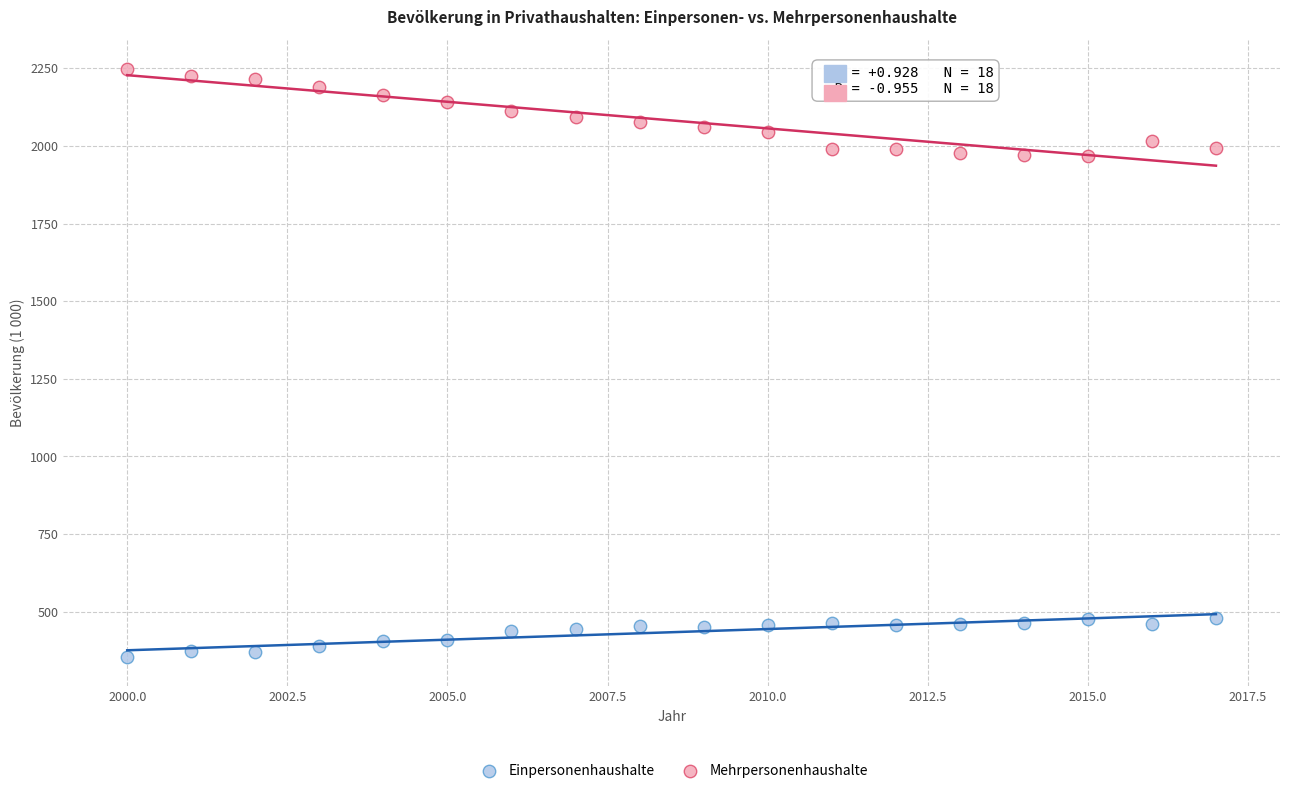

Which series contains the lowest Y value?

Einpersonenhaushalte